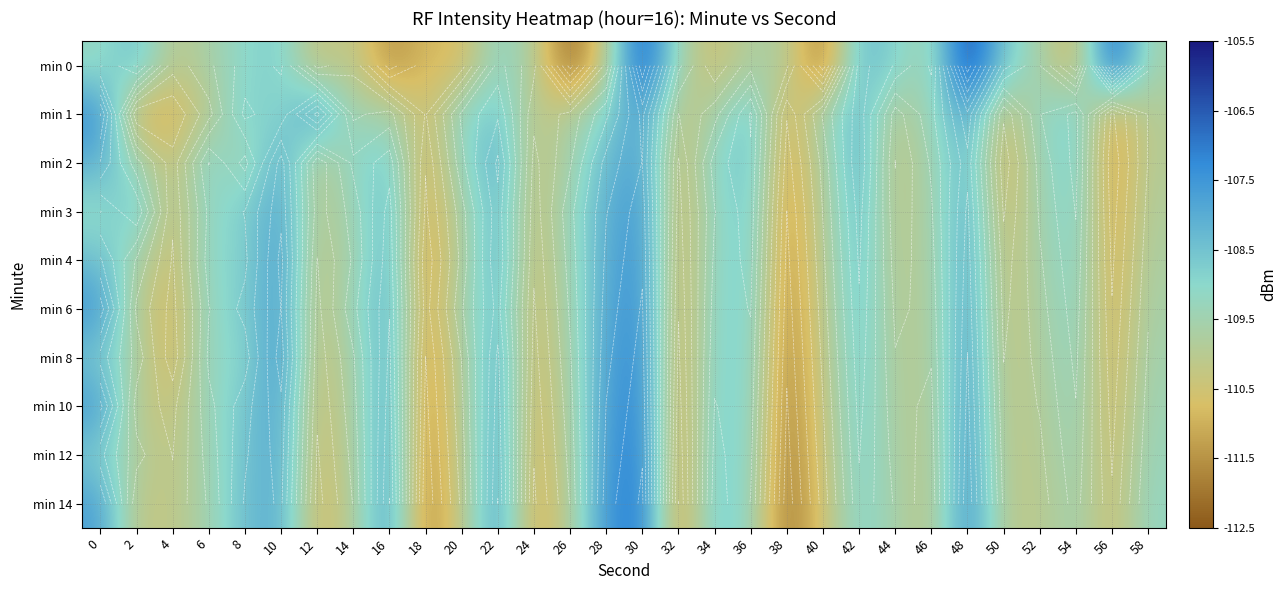

The value of min 8 at 26 is -109.6. True or false?

True